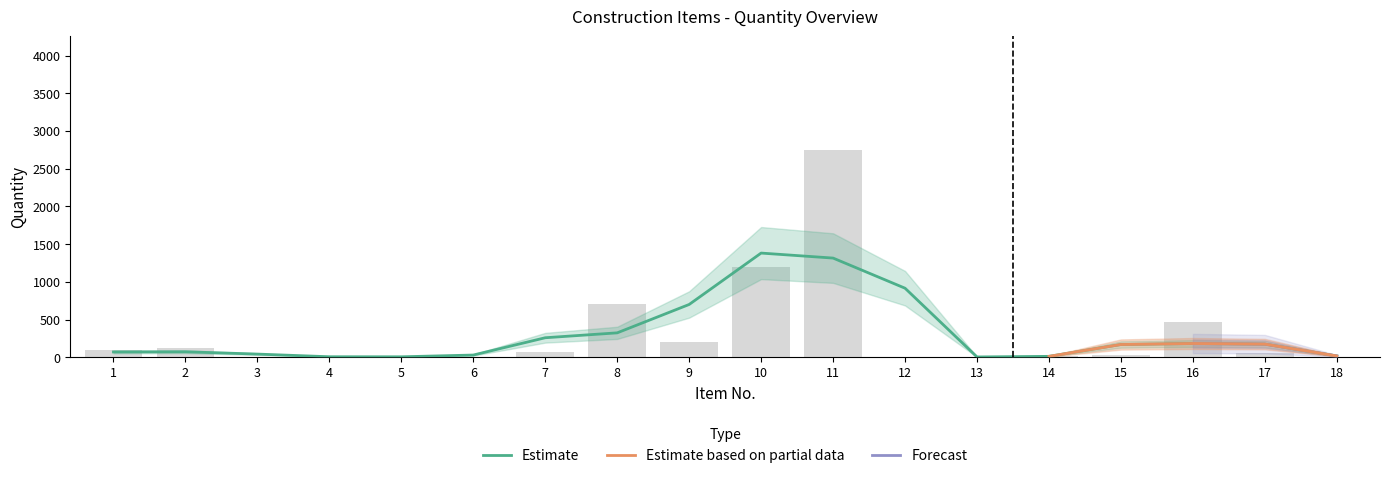

How many series are shown in this chart?

4